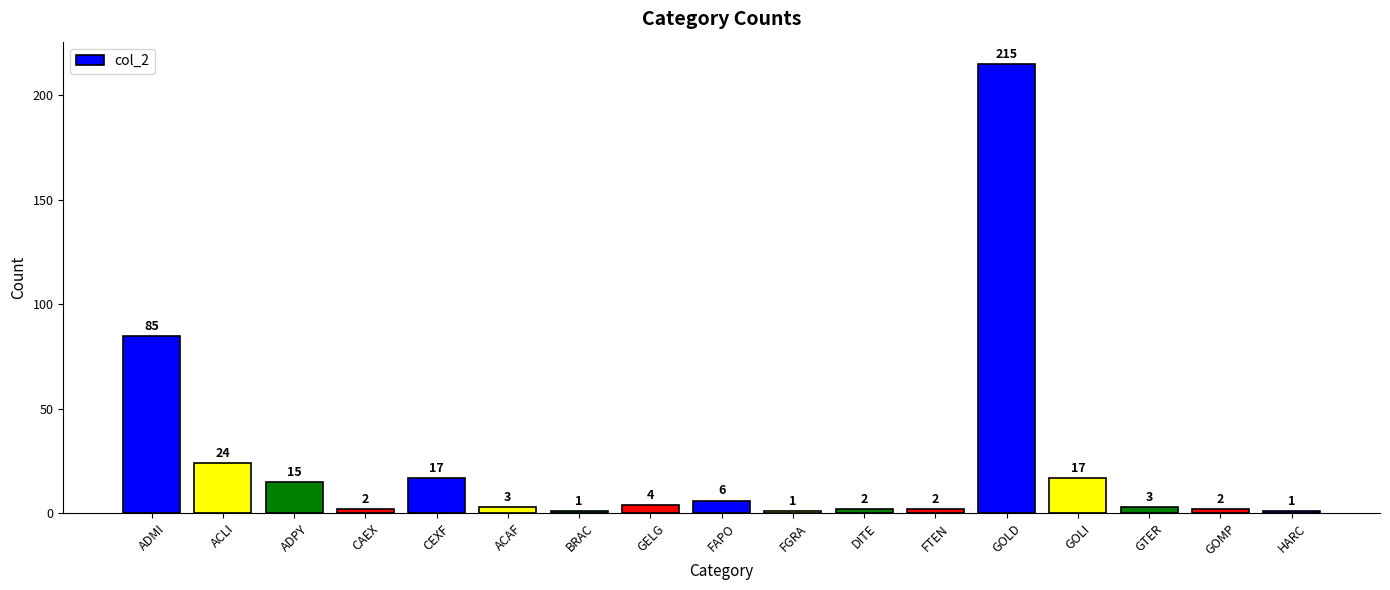

At which label does the data first exceed 3?

ADMI